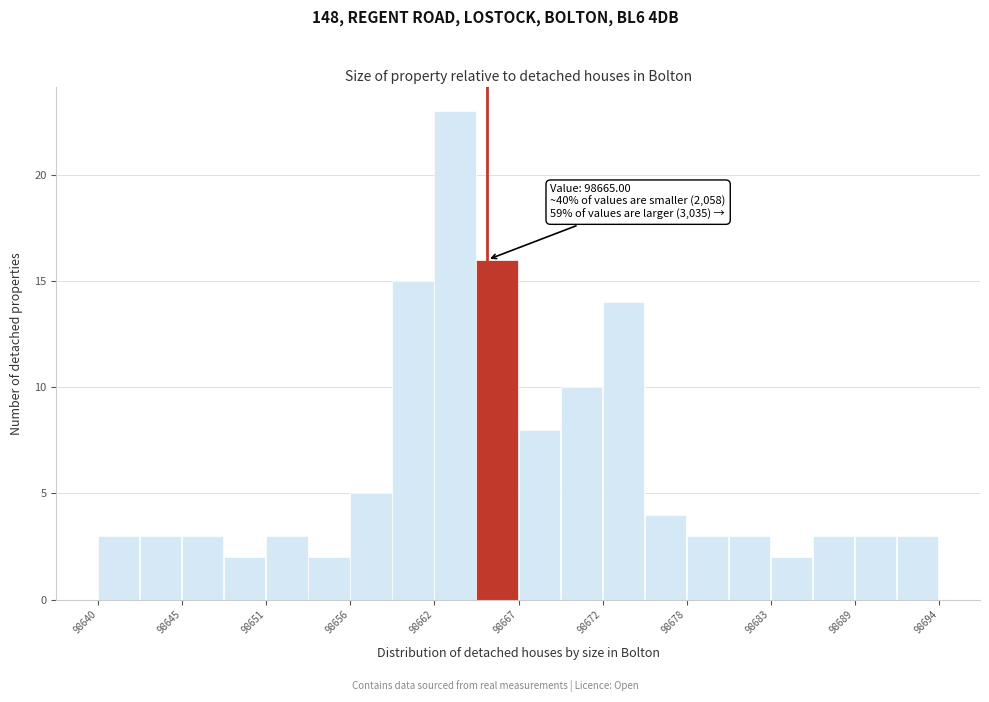

Around what value on the x-axis is the tallest bar? Give the approximate position of its centre, as read against the axis.

98663